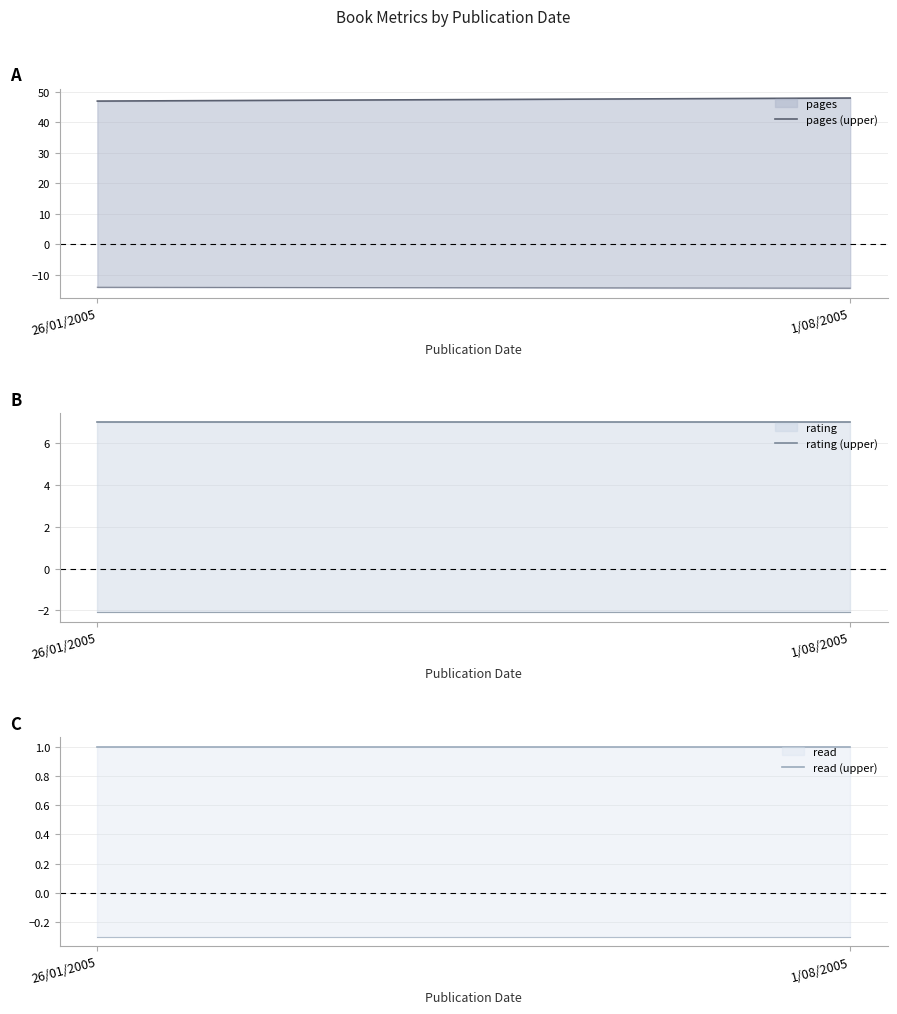

The read series shows 1 at 1/08/2005. True or false?

True